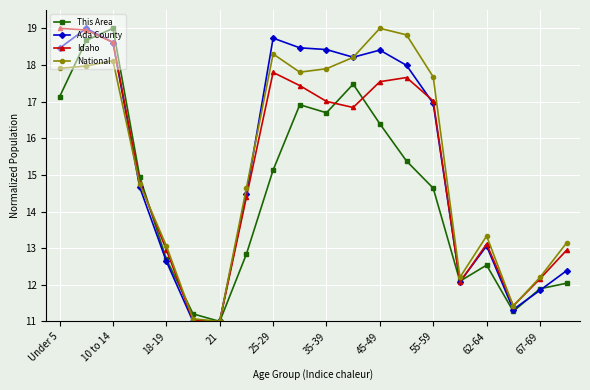

How many lines are shown in the chart?

4